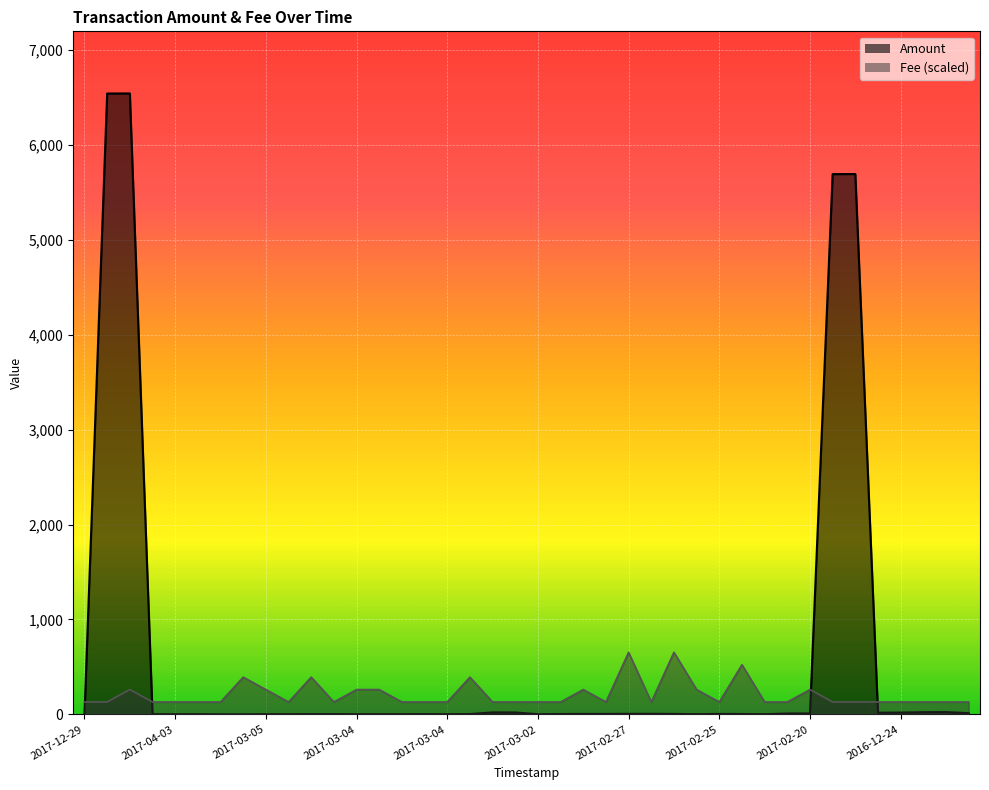

What is the difference between the second highest and minimum values in the Fee series?

523.6